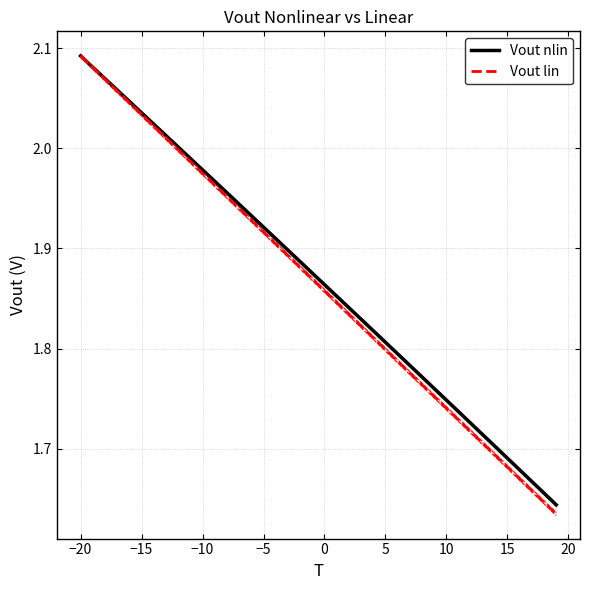

Reading left to right, list all the values displayed in this chart.

Vout nlin: 2.1	2.1	2.1	2.1	2.0	2.0	2.0	2.0	2.0	2.0	2.0	2.0	2.0	1.9	1.9	1.9	1.9	1.9	1.9	1.9	1.9	1.9	1.8	1.8	1.8	1.8	1.8	1.8	1.8	1.8	1.7	1.7	1.7	1.7	1.7	1.7	1.7	1.7	1.7	1.6
Vout lin: 2.1	2.1	2.1	2.1	2.0	2.0	2.0	2.0	2.0	2.0	2.0	2.0	2.0	1.9	1.9	1.9	1.9	1.9	1.9	1.9	1.9	1.8	1.8	1.8	1.8	1.8	1.8	1.8	1.8	1.8	1.7	1.7	1.7	1.7	1.7	1.7	1.7	1.7	1.6	1.6